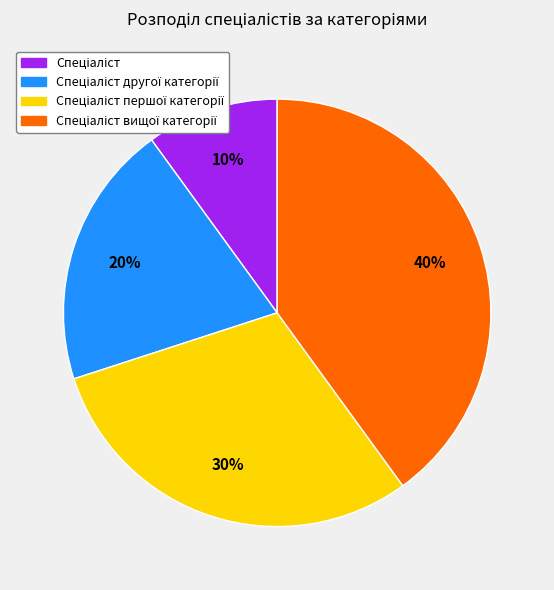

Does any single category account for the majority?

No